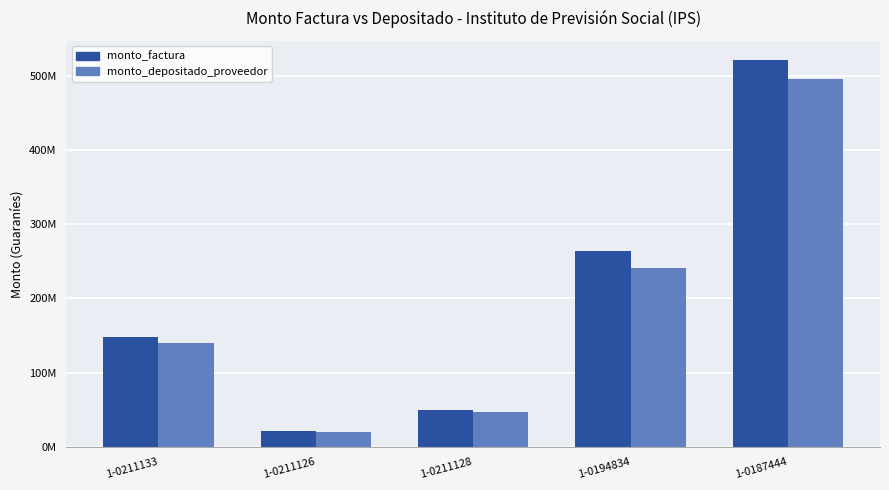

What is the label of the 2nd bar from the left?

1-0211126